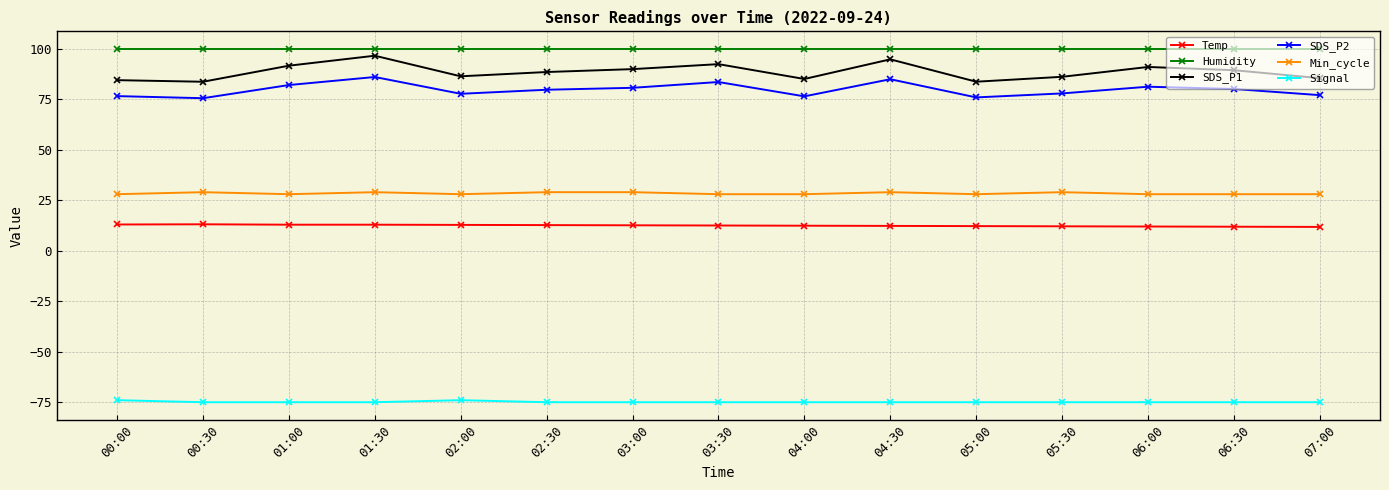

Count the number of categories in the chart.

15